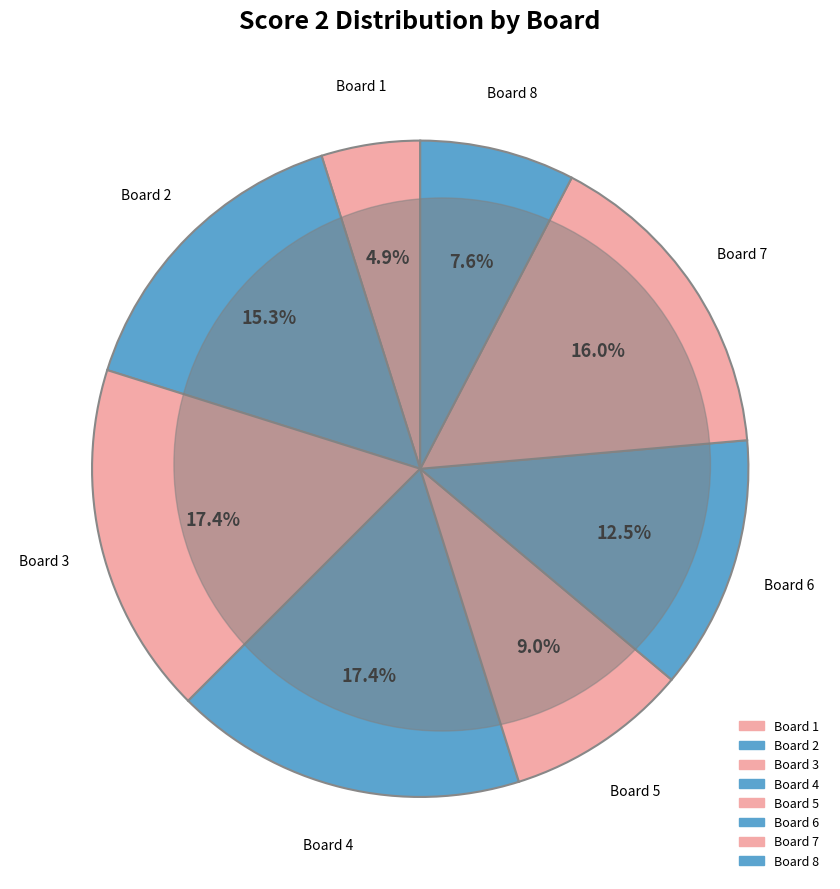

Approximately how many times larger is the value at Board 4 compared to Board 5?

1.9